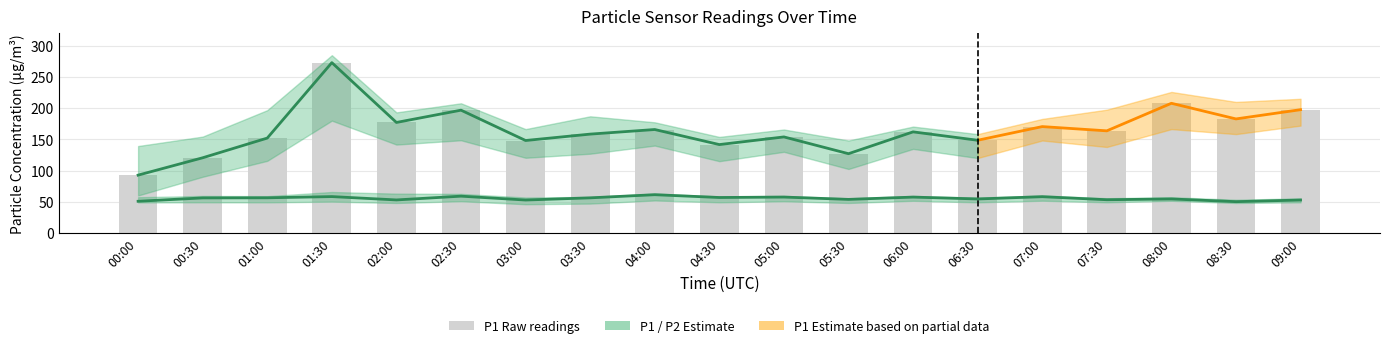

List the series in order of their overall mean, lowest first.

P2, P1